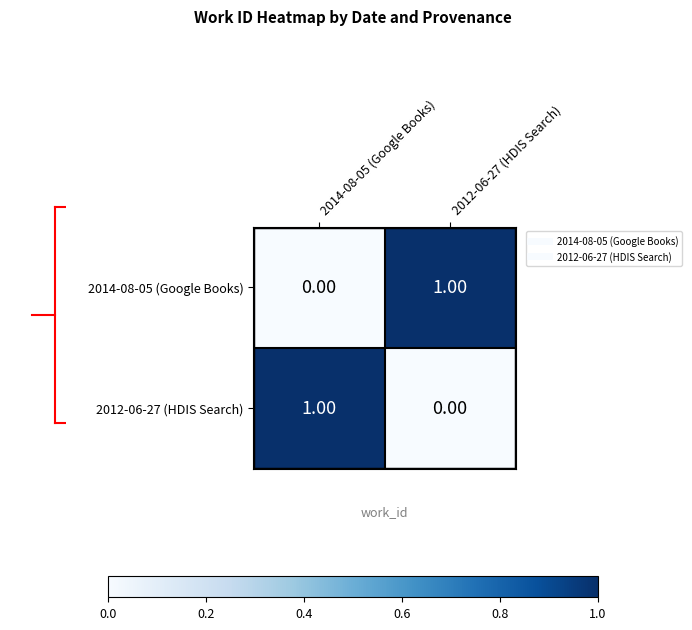

How many distinct data groups are displayed?

2